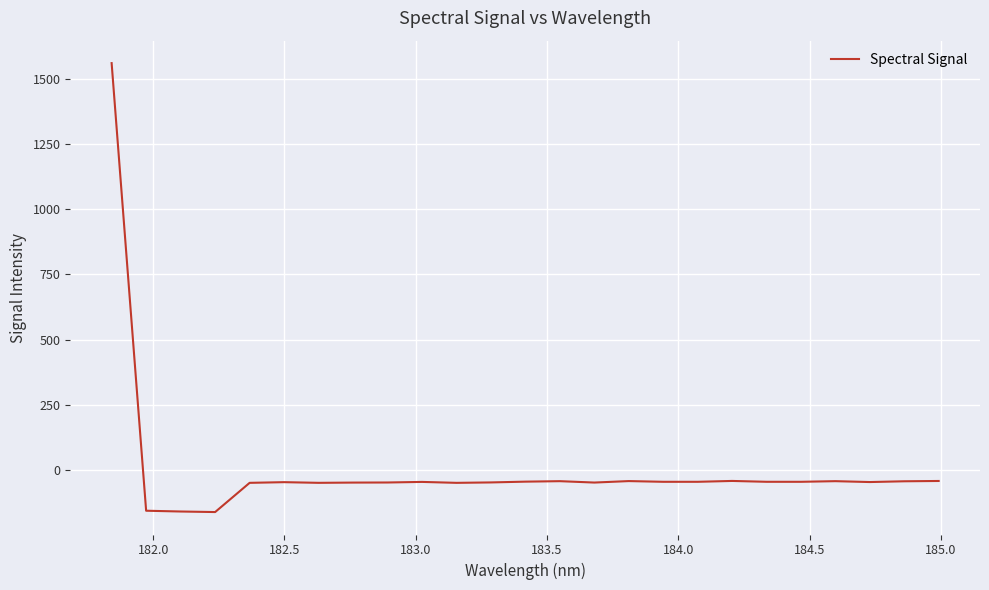

How many categories are shown in the chart?

25